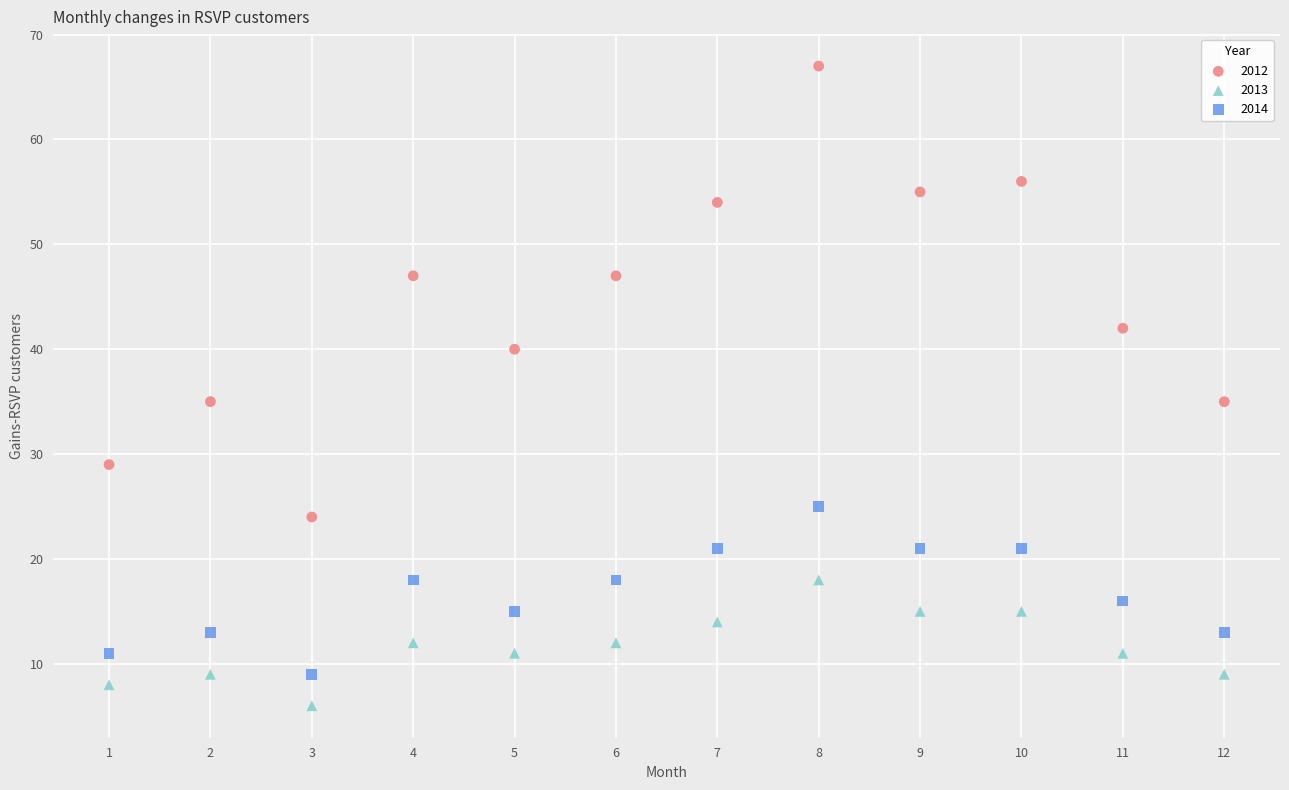

What are all the series names shown in the legend?

2012, 2013, 2014